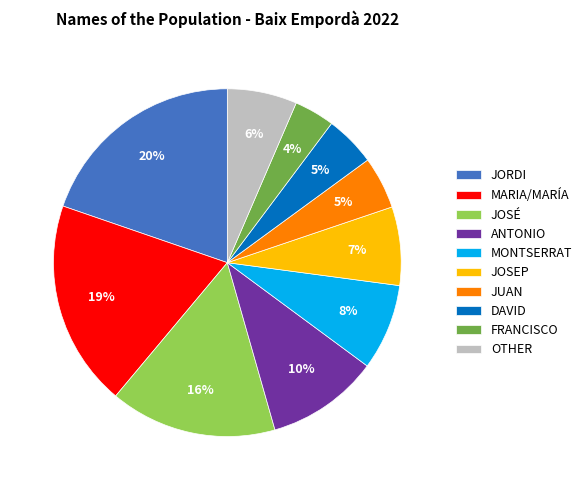

Between FRANCISCO and JOSEP, which is larger?

JOSEP